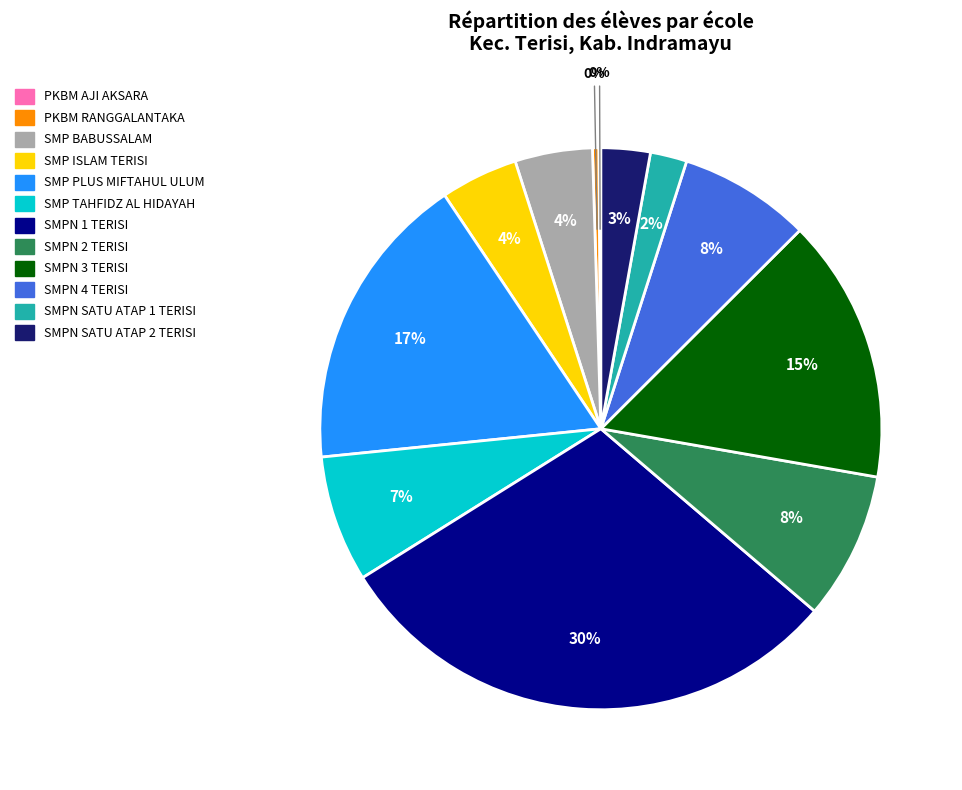

Is there a majority slice in this chart?

No